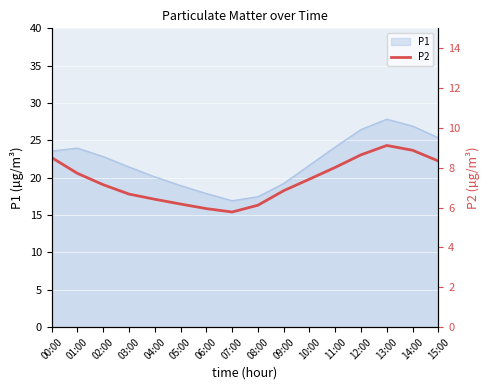

The P1 series shows 15.0 at 15:00. True or false?

False